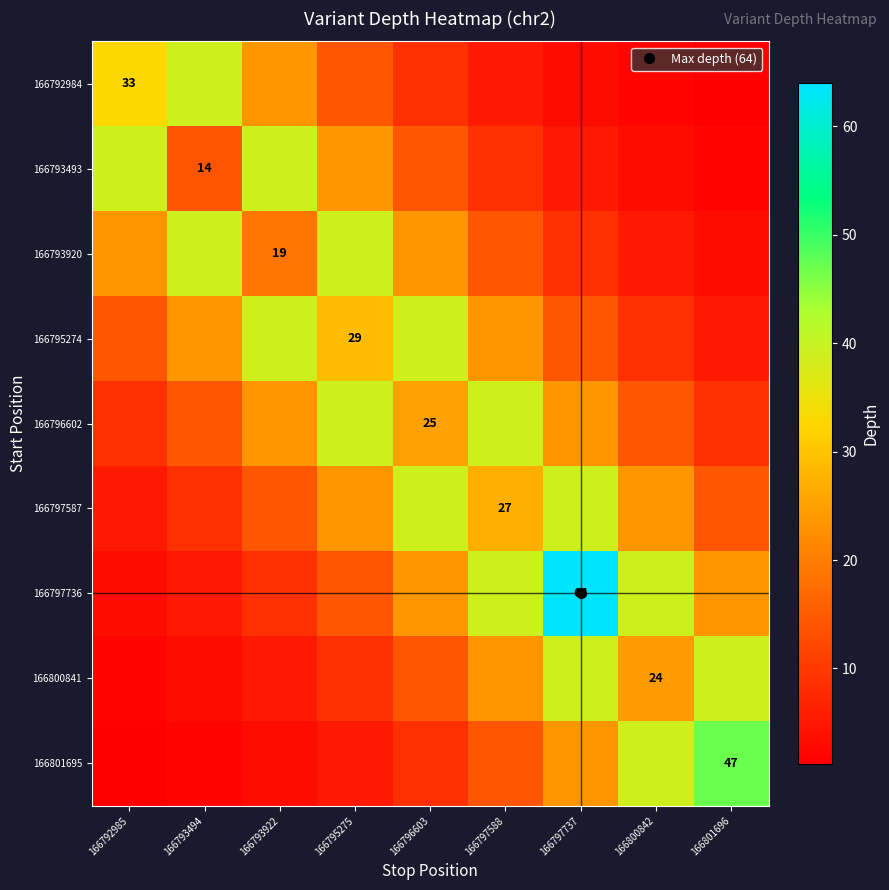

At which label is 166792984 closest to 19?

166793922